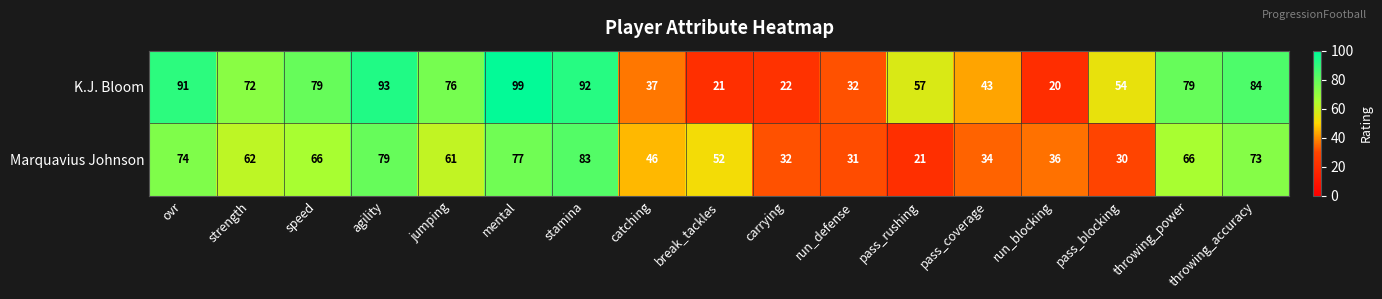

Rank the series by their maximum value, from lowest to highest.

Marquavius Johnson, K.J. Bloom